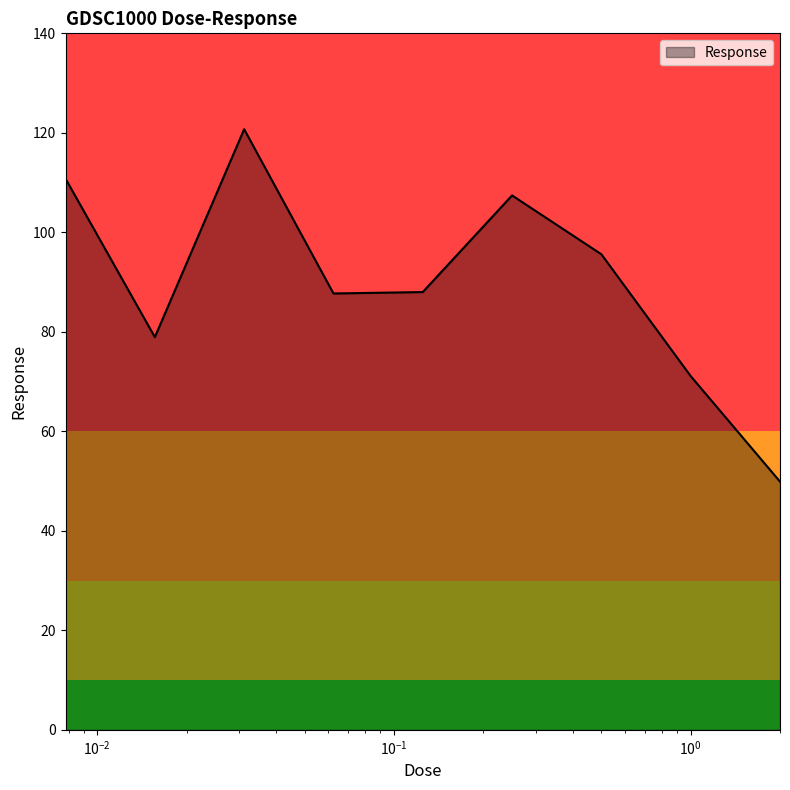

What is the greatest value displayed?

120.7